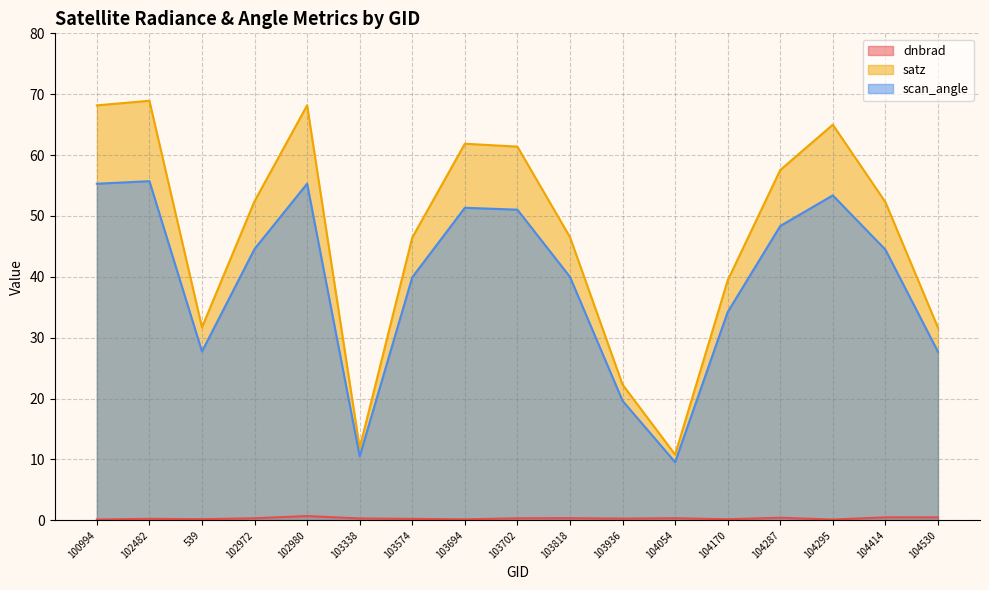

True or false: satz and scan_angle cross at least once.

False